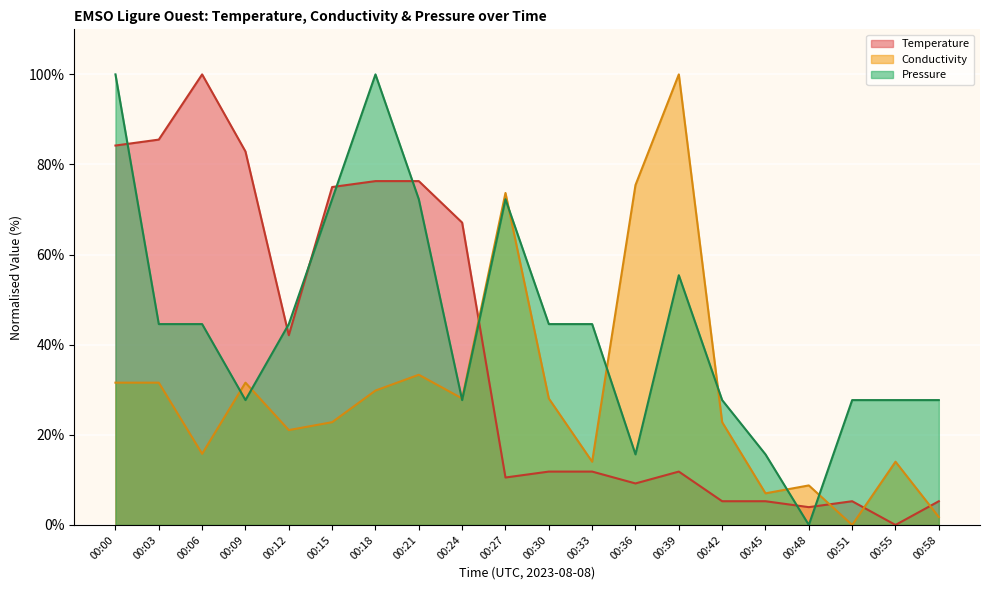

What is the sum of all Conductivity values?

591.2